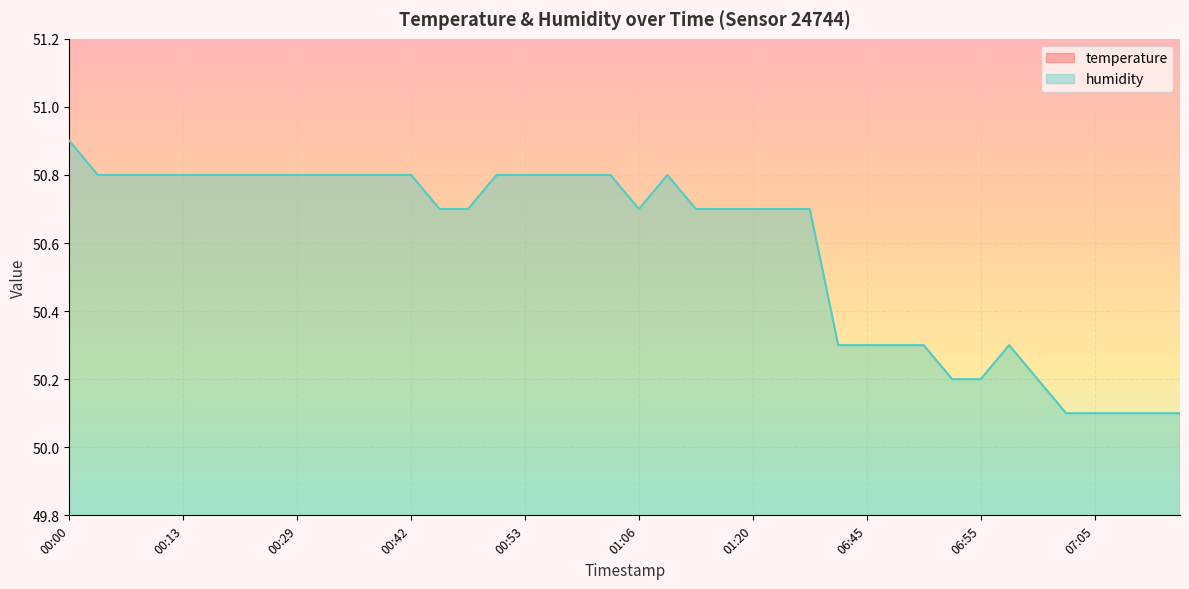

How many lines are shown in the chart?

2